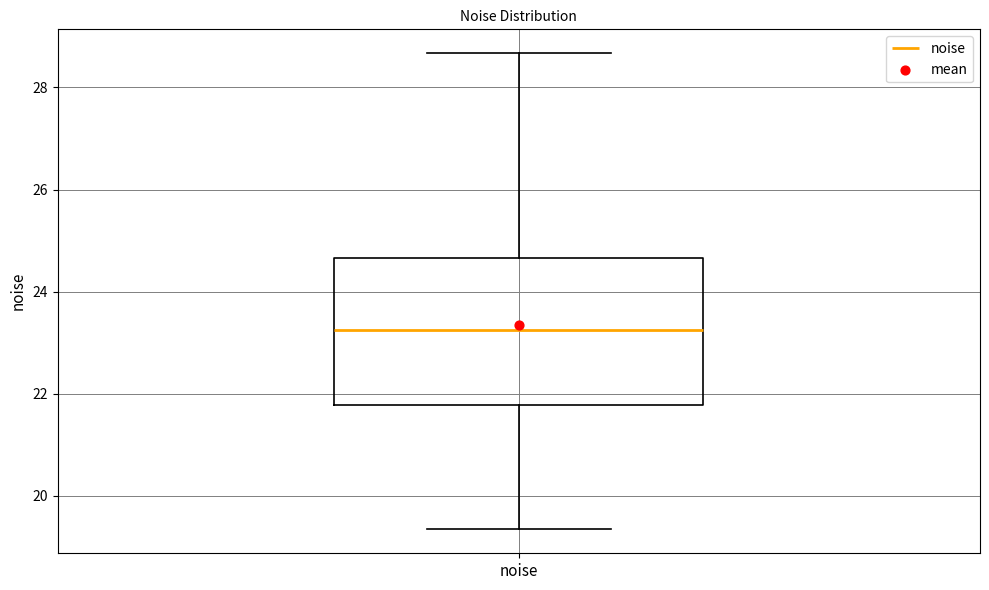

Read this box plot against the y-axis: the position of the median line, the range covered by the box, and the ends of both whiskers. The values are not printed on the chart, so give them approximately, as read against the axis.

median 23.2, box 21.8 to 24.6, whiskers 19.4 to 28.6